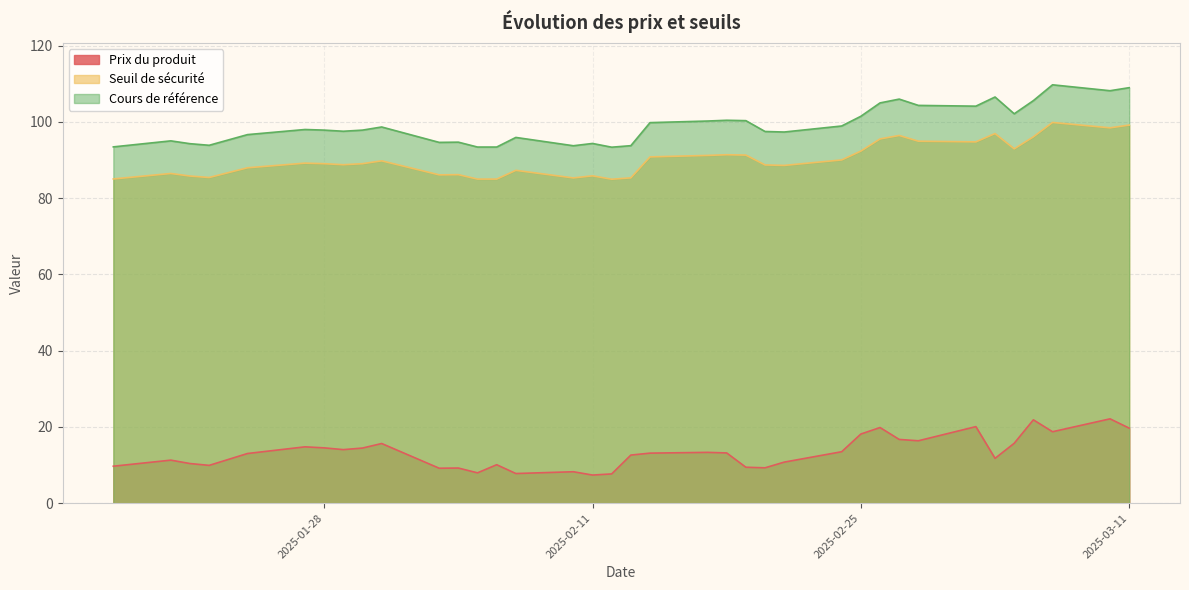

At which category does the chart reach its peak across all series?

2025-03-07